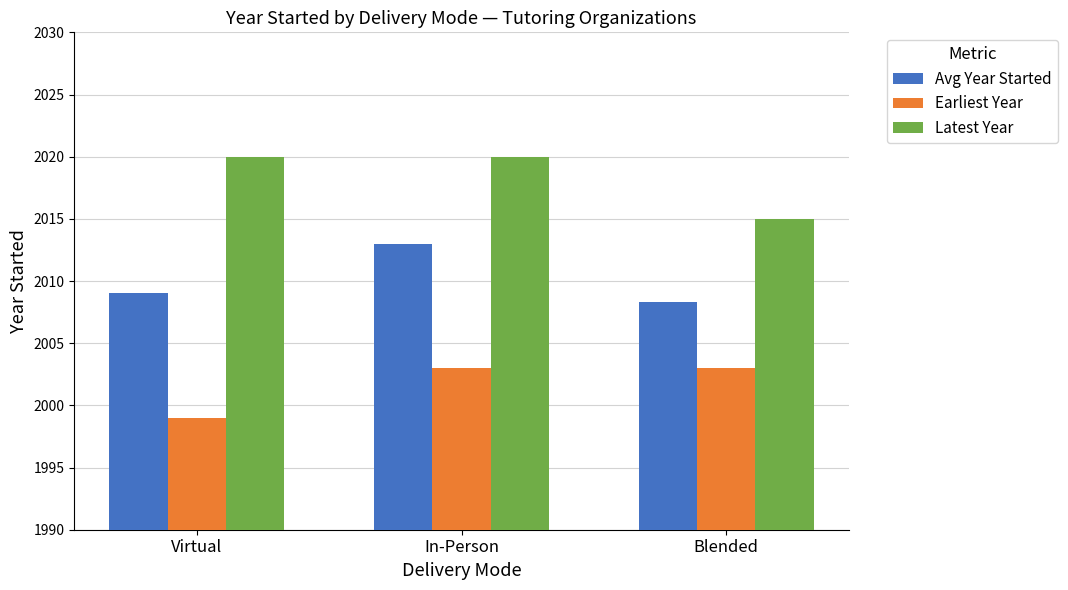

At Virtual, list the series in order from largest to smallest.

Latest Year, Avg Year Started, Earliest Year